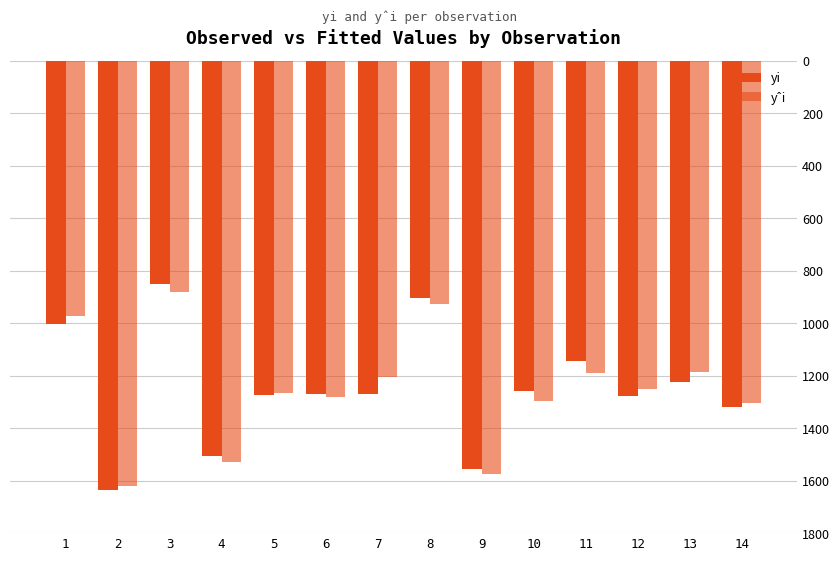

Which series has the largest total across all categories?

yi